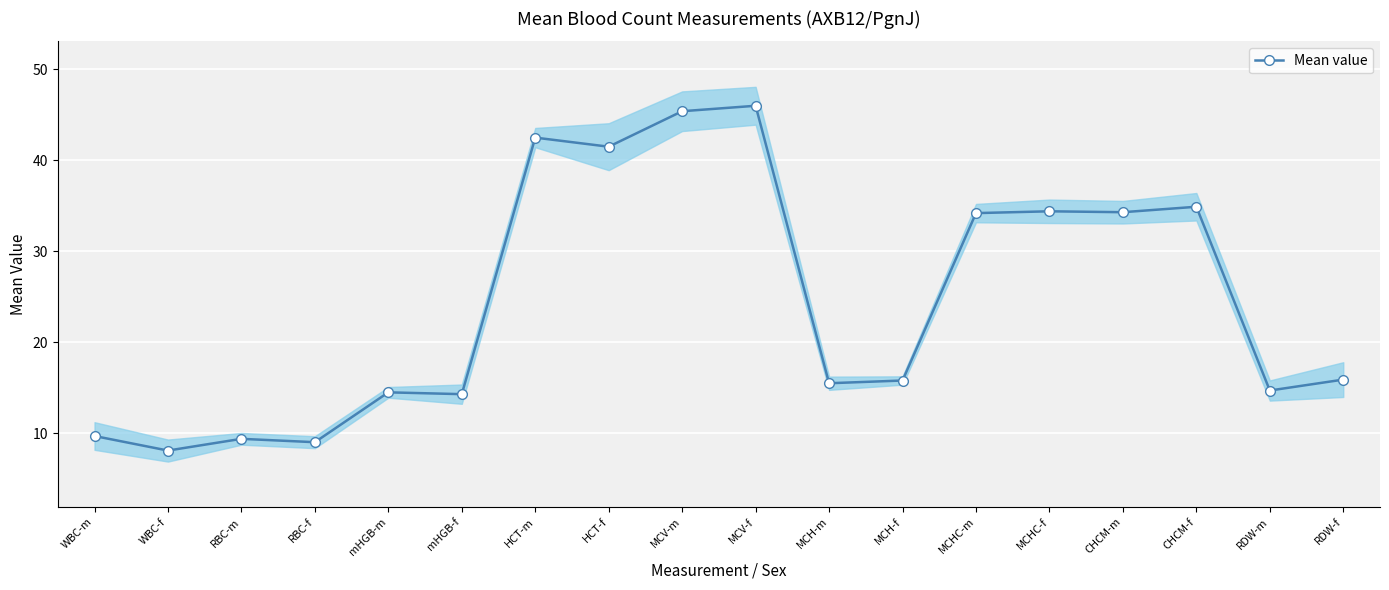

Rank the categories by value from lowest to highest.

WBC-f, RBC-f, RBC-m, WBC-m, mHGB-f, mHGB-m, RDW-m, MCH-m, MCH-f, RDW-f, MCHC-m, CHCM-m, MCHC-f, CHCM-f, HCT-f, HCT-m, MCV-m, MCV-f